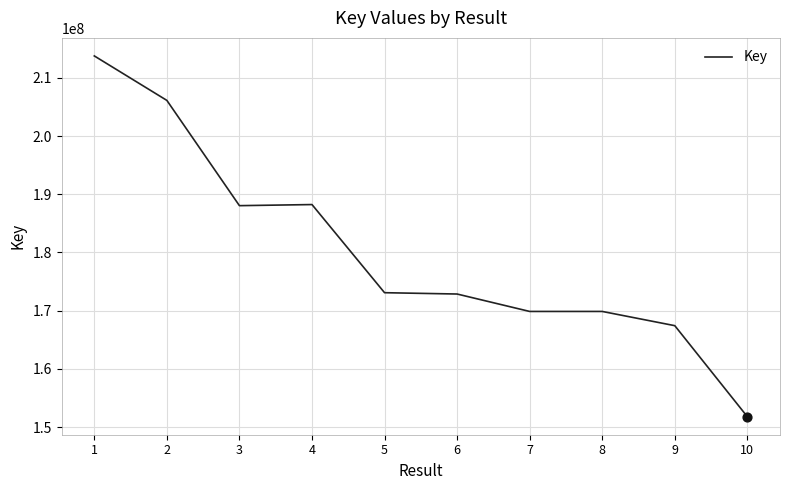

What is the ratio of the value at 7 to the value at 4?

0.9